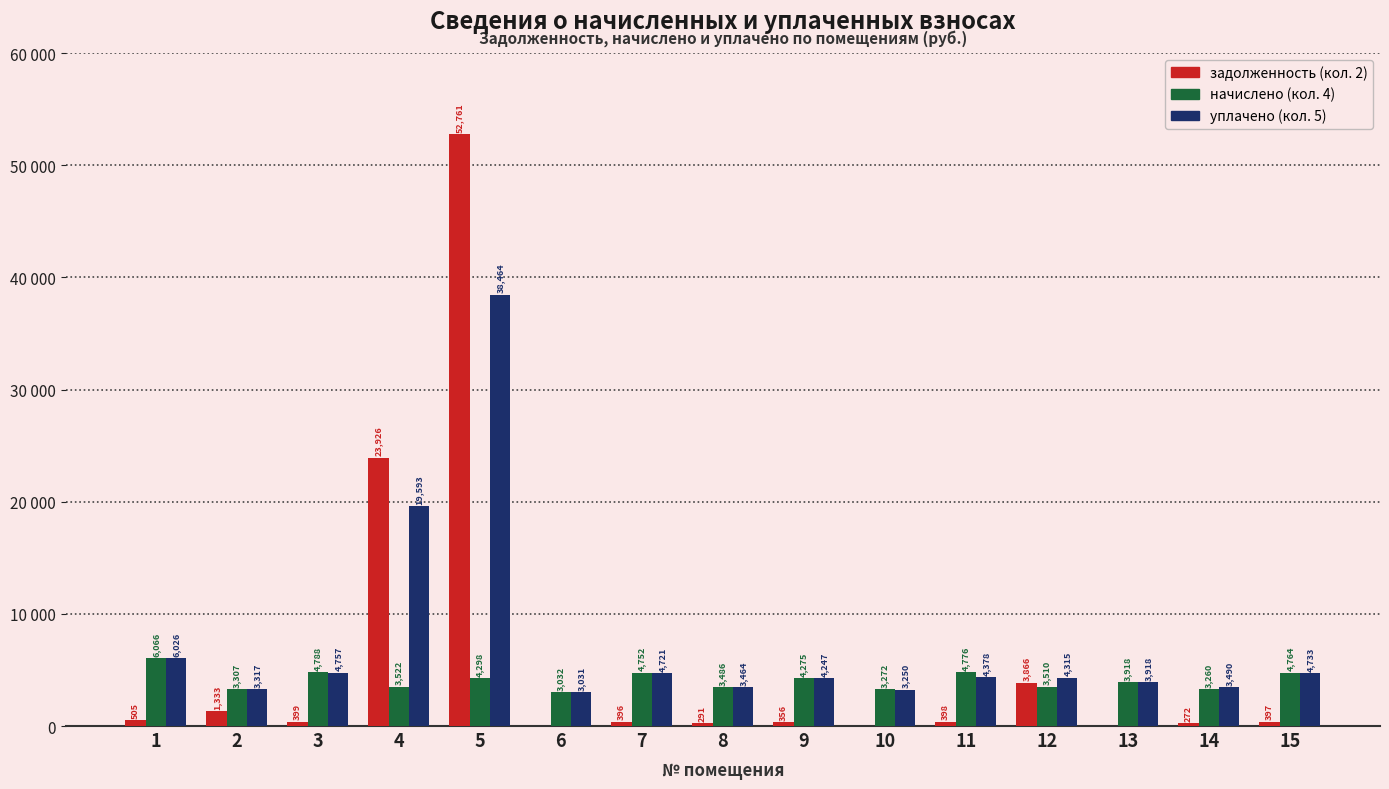

Does the chart contain stacked bars?

No